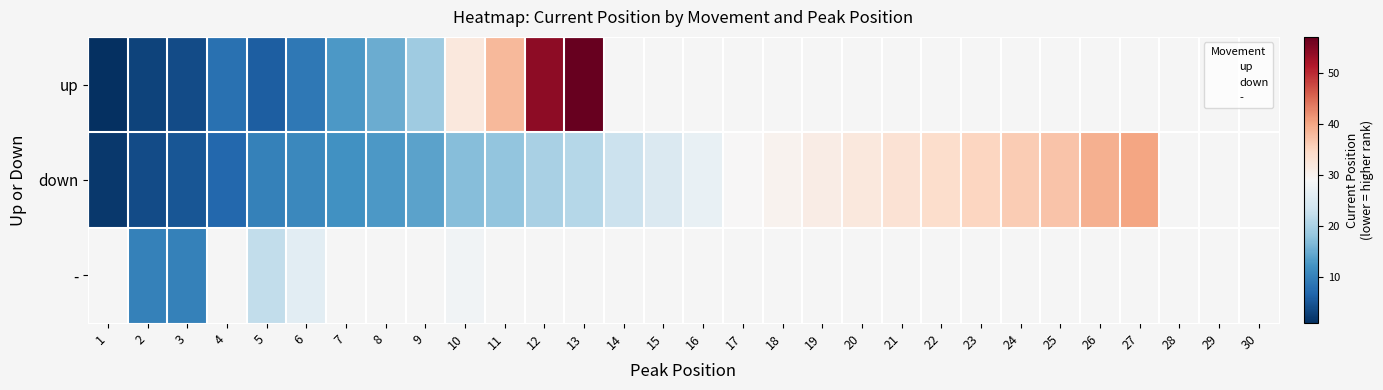

Where is down nearest to the value 21?

13